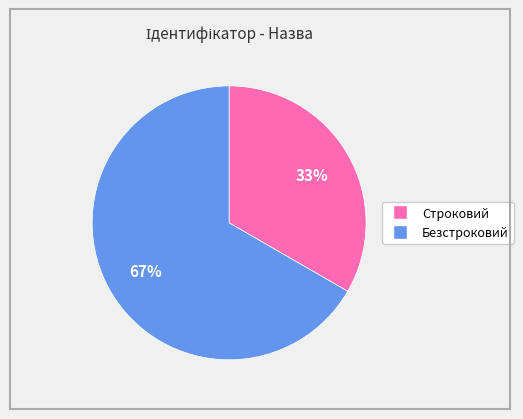

True or false: Безстроковий accounts for 56% of the total.

False